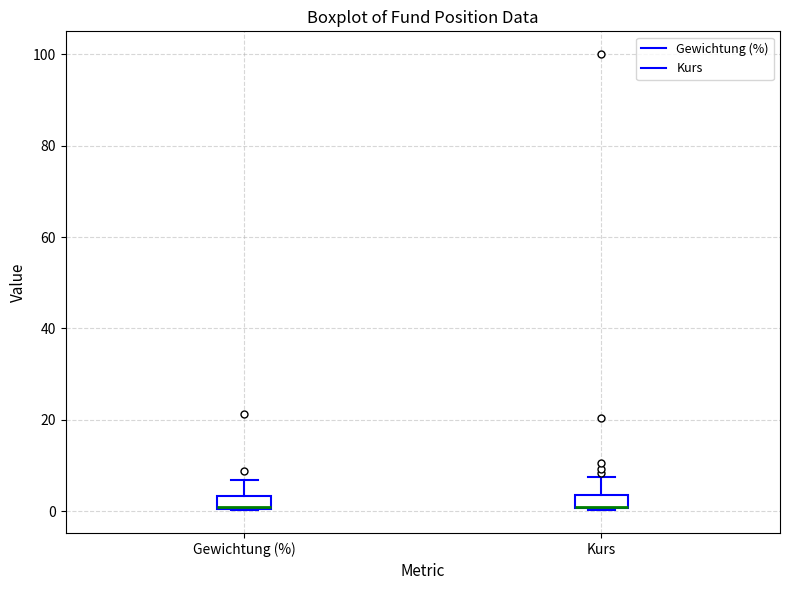

Where does the upper whisker of the box for Gewichtung (%) end on the y-axis? The values are not printed on the chart, so give them approximately, as read against the axis.

6